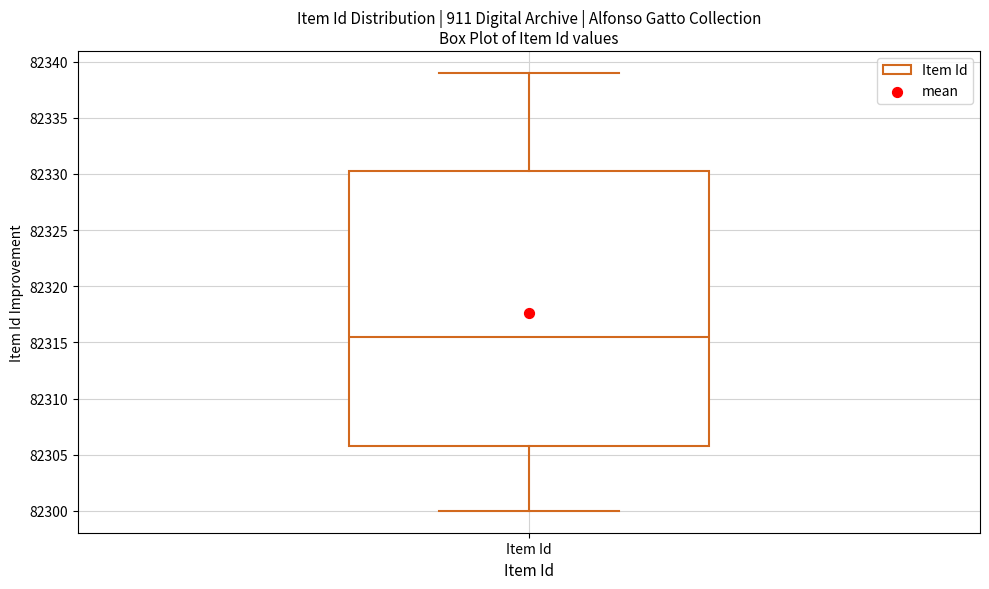

Where does the lower whisker of the box for Item Id end on the y-axis? The values are not printed on the chart, so give them approximately, as read against the axis.

82300.0